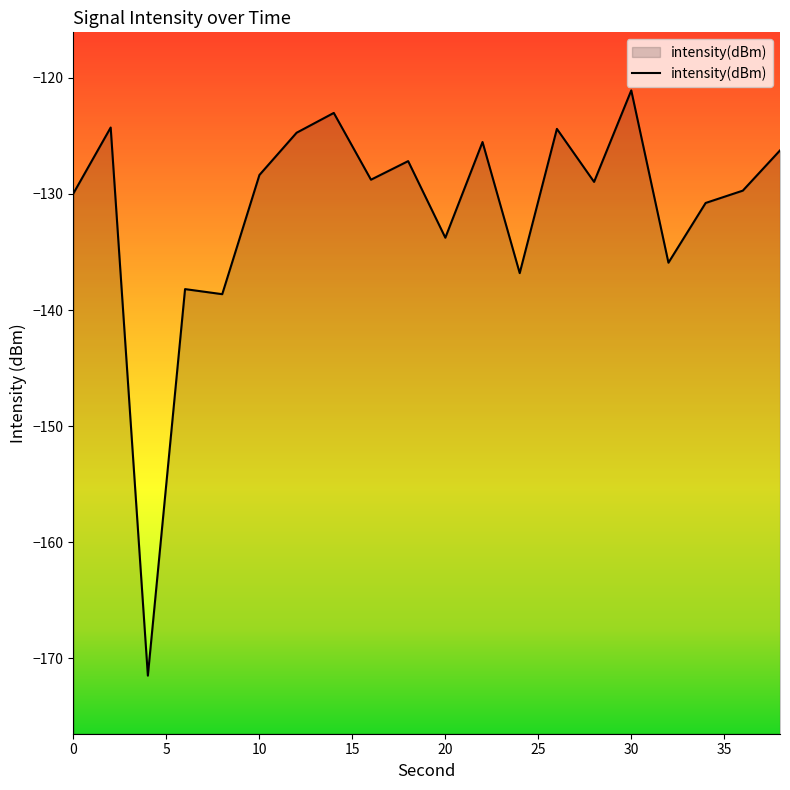

What is the sum of the values at 8 and 0?

-268.6